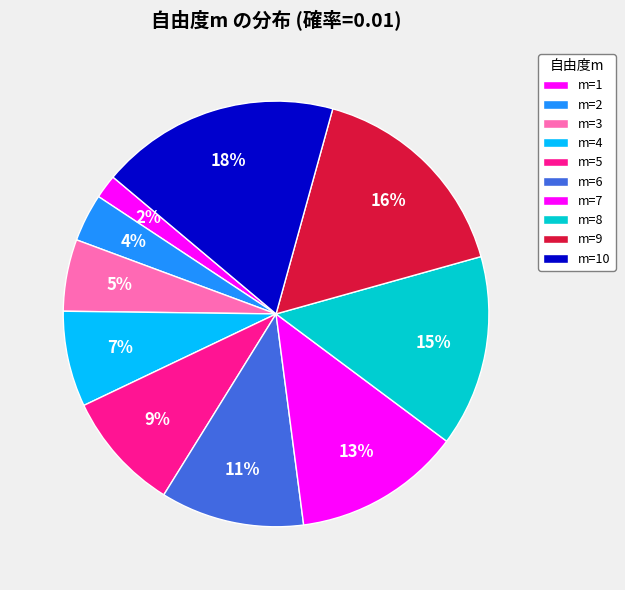

Count the number of slices in the pie.

10